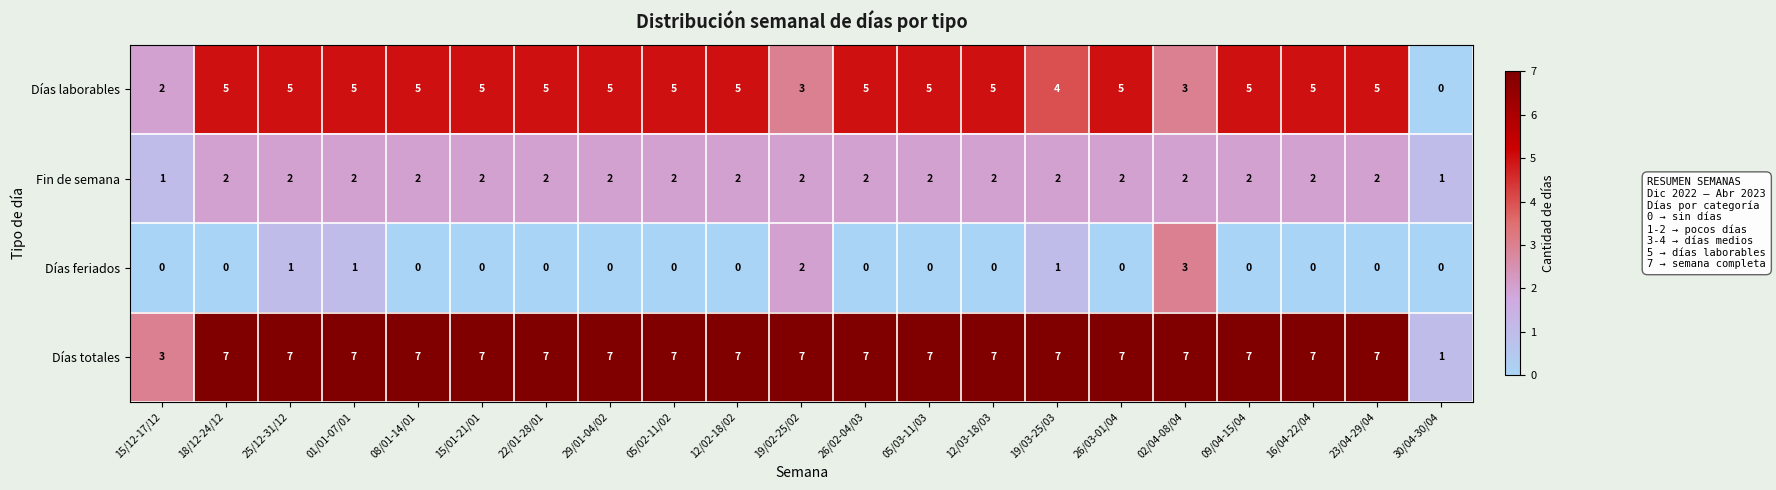

Rank the series by their average value, from lowest to highest.

Días feriados, Fin de semana, Días laborables, Días totales